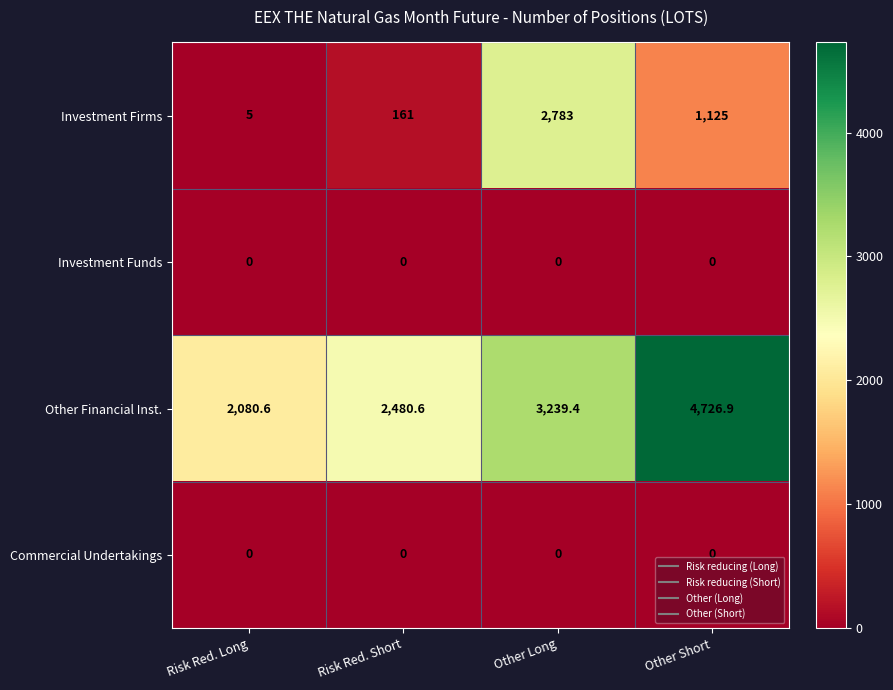

Reading right to left, extract all data points from this chart.

Investment Firms: Other Short=1125.0	Other Long=2783.0	Risk Red. Short=161.0	Risk Red. Long=5.0
Investment Funds: Other Short=0.0	Other Long=0.0	Risk Red. Short=0.0	Risk Red. Long=0.0
Other Financial Inst.: Other Short=4726.9	Other Long=3239.4	Risk Red. Short=2480.6	Risk Red. Long=2080.6
Commercial Undertakings: Other Short=0.0	Other Long=0.0	Risk Red. Short=0.0	Risk Red. Long=0.0